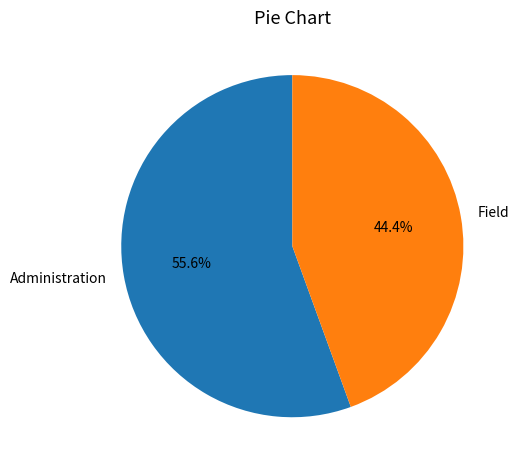

What is the majority slice?

Administration